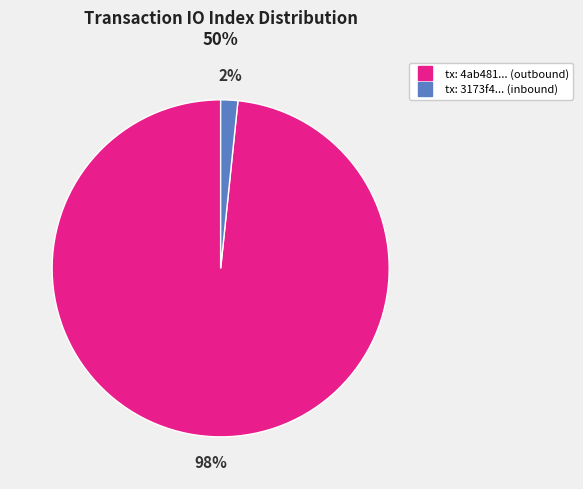

Is there any slice that represents more than half of the pie?

Yes